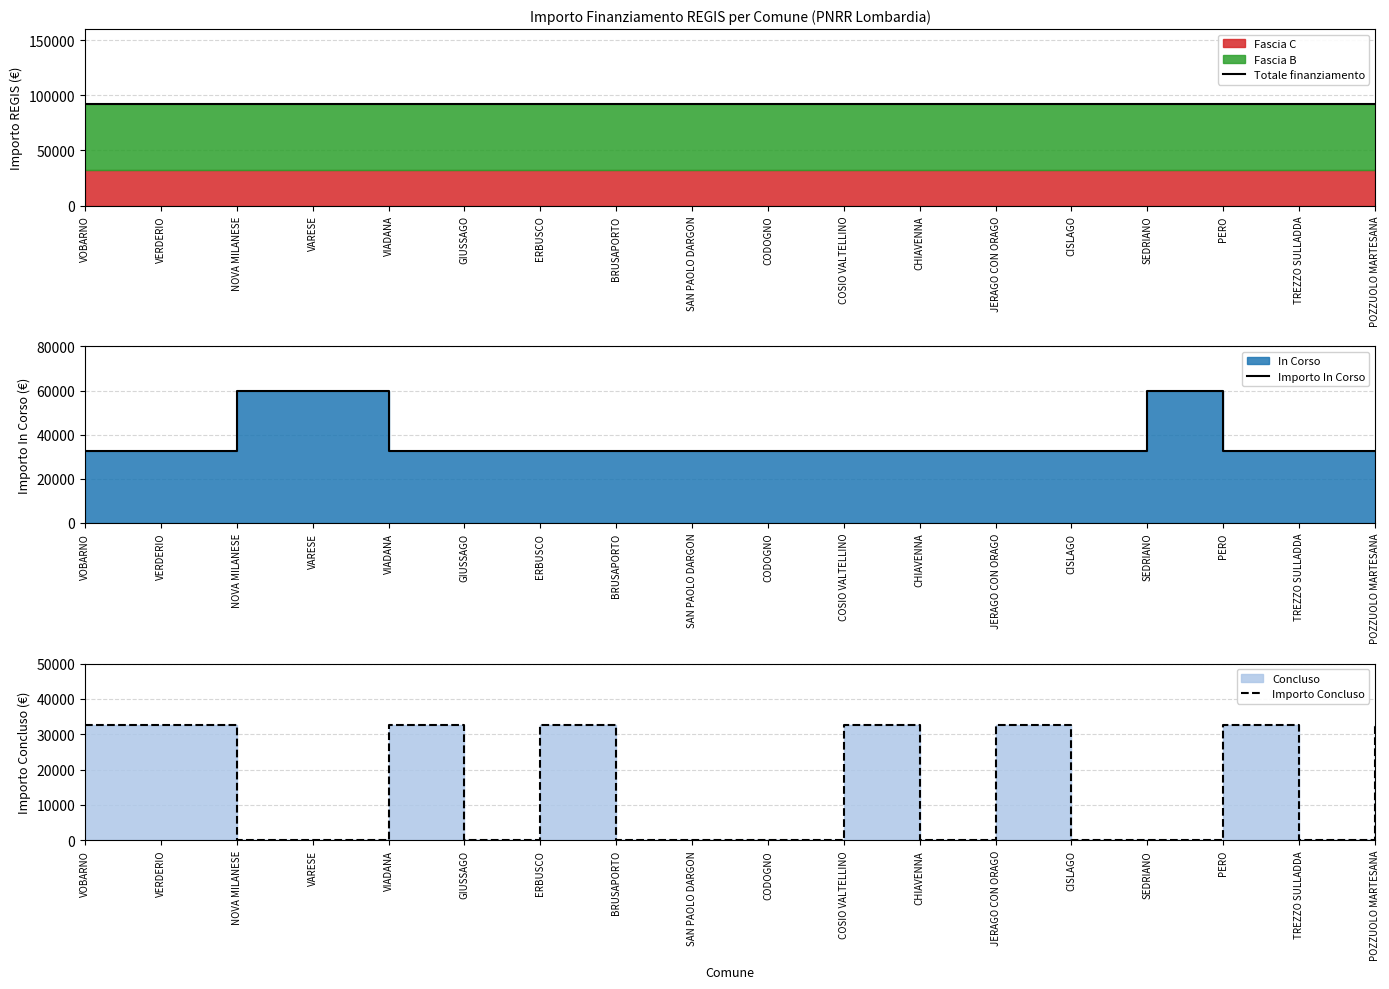

At which label does Importo In Corso reach its minimum?

VOBARNO